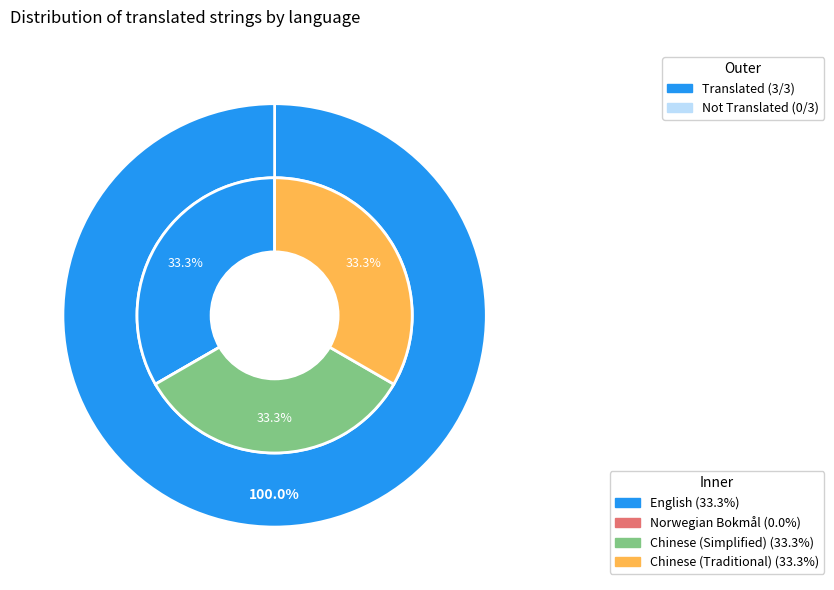

Is Chinese (Traditional) the majority of the pie?

No